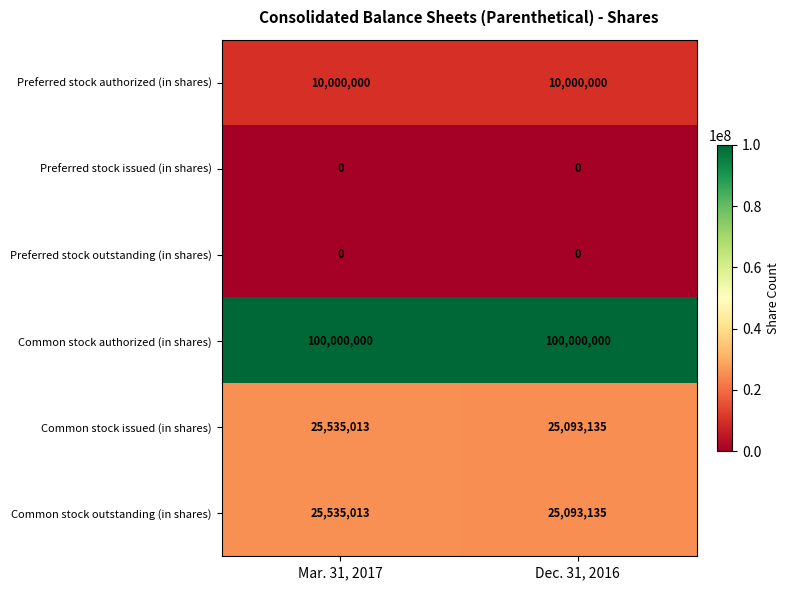

What value does the Common stock outstanding (in shares) series have at Dec. 31, 2016?

25093135